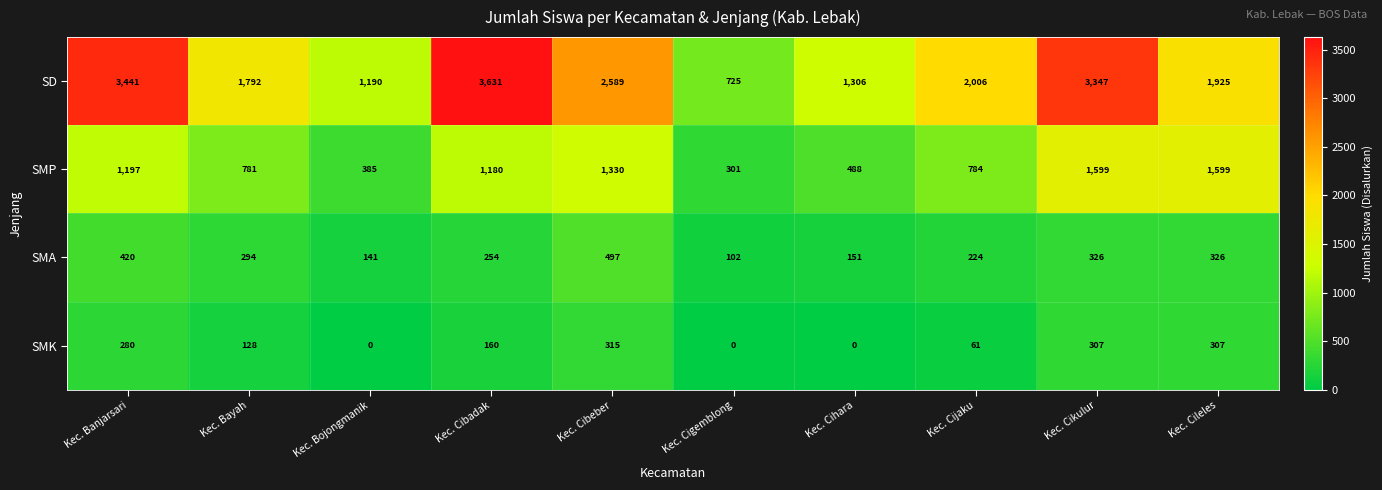

Read the SD value at Kec. Cikulur, to the nearest 50.

3350